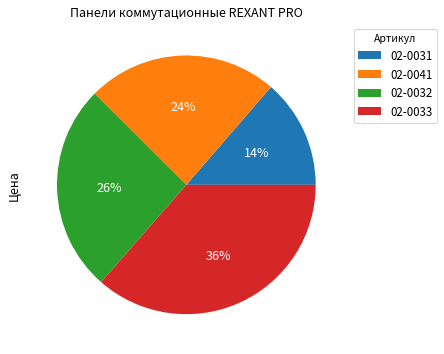

To the nearest percent, what portion does 02-0033 represent?

36%